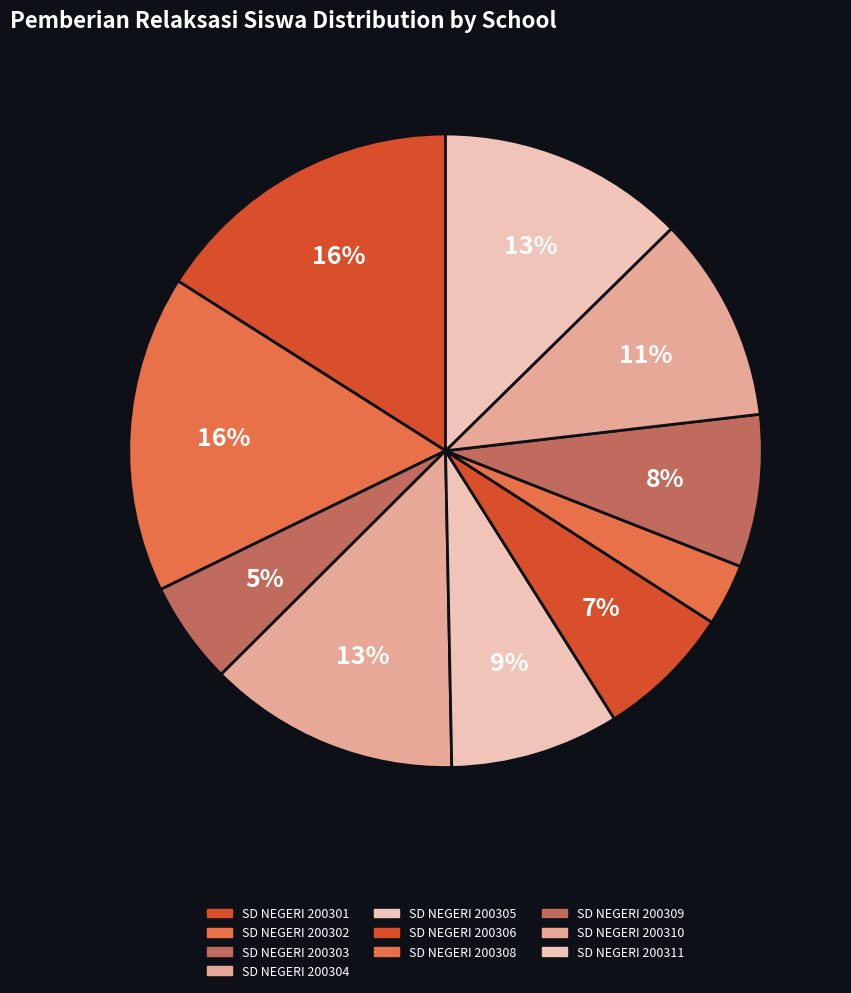

Which category has the biggest portion of the pie?

SD NEGERI 200302